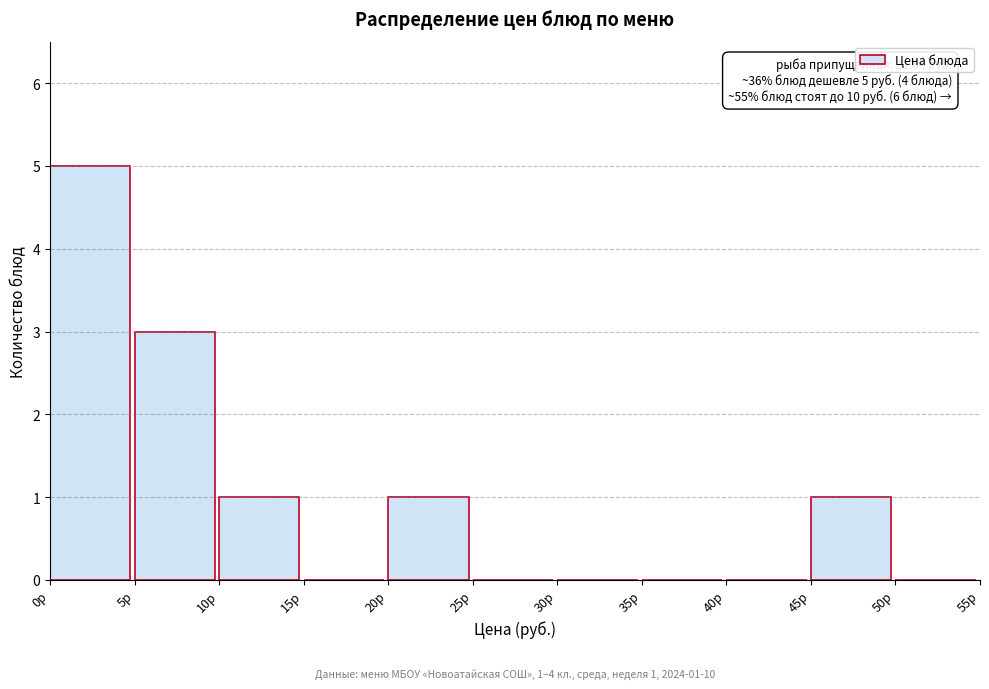

Over which range of the x-axis is the bar tallest?

0 to 5